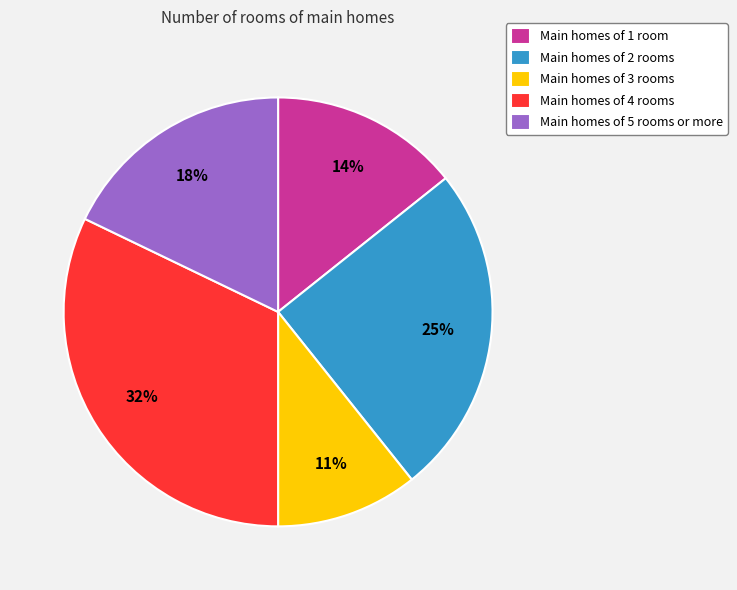

How many segments does this pie chart have?

5